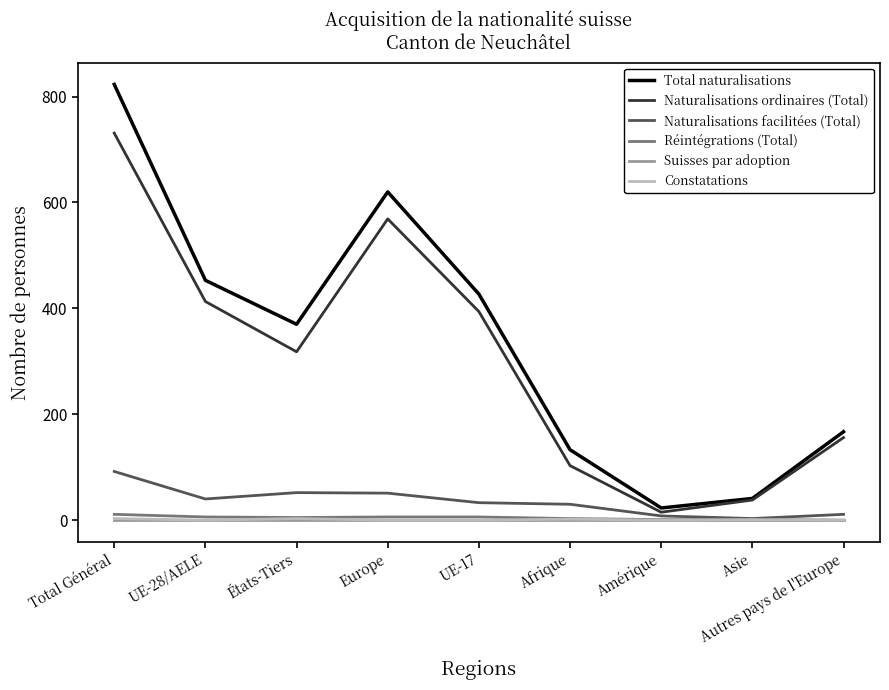

What is the maximum value for Total naturalisations?

823